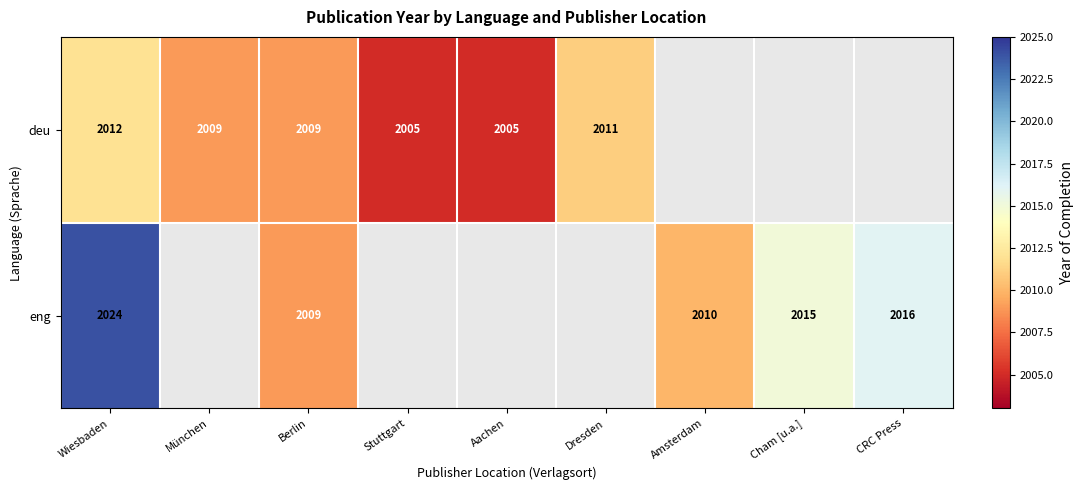

Rank the series at Wiesbaden from lowest to highest value.

deu, eng